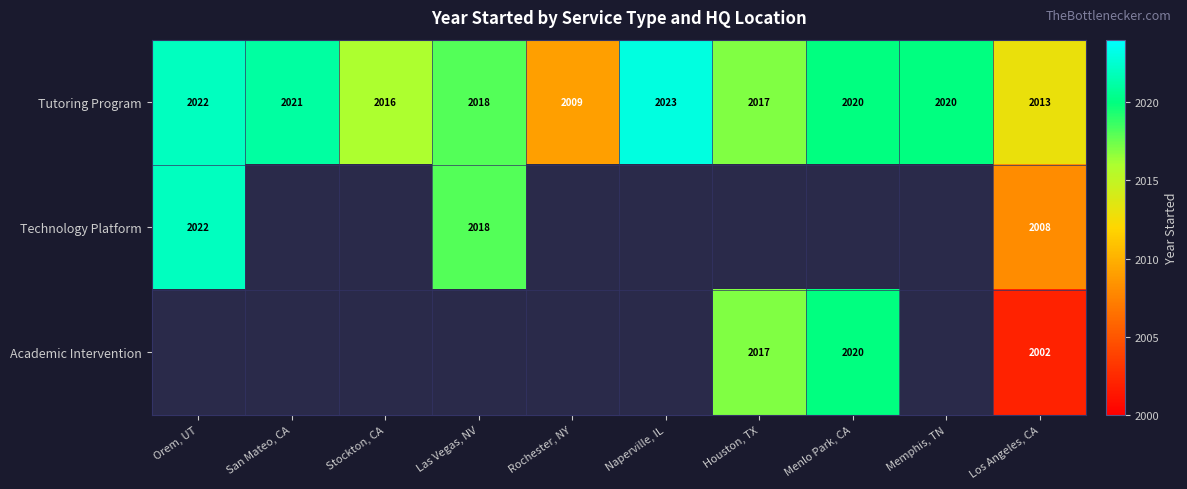

Read the Tutoring Program value at Las Vegas, NV, to the nearest 10.

2020